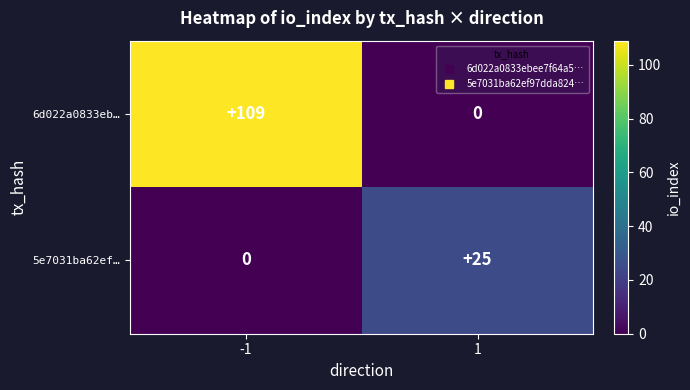

What is the approximate value of 6d022a0833eb… at -1, to the nearest 10?

110